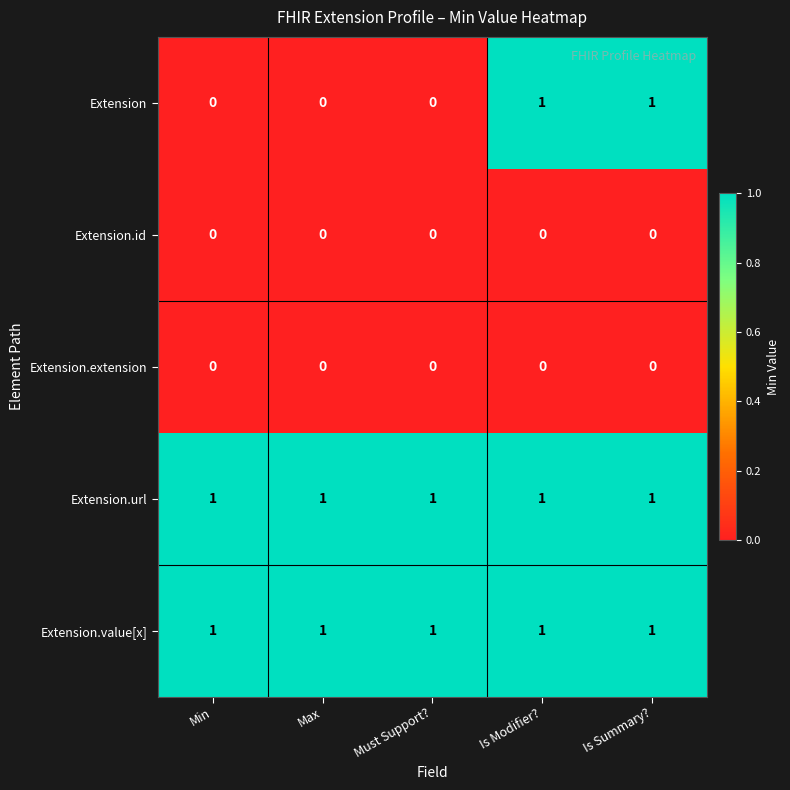

True or false: Extension.id has a value of 0 at Min.

True